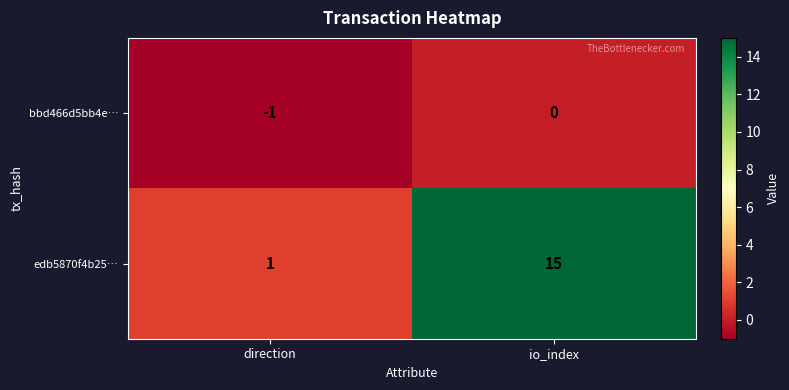

The bbd466d5bb4e… series shows 0 at io_index. True or false?

True